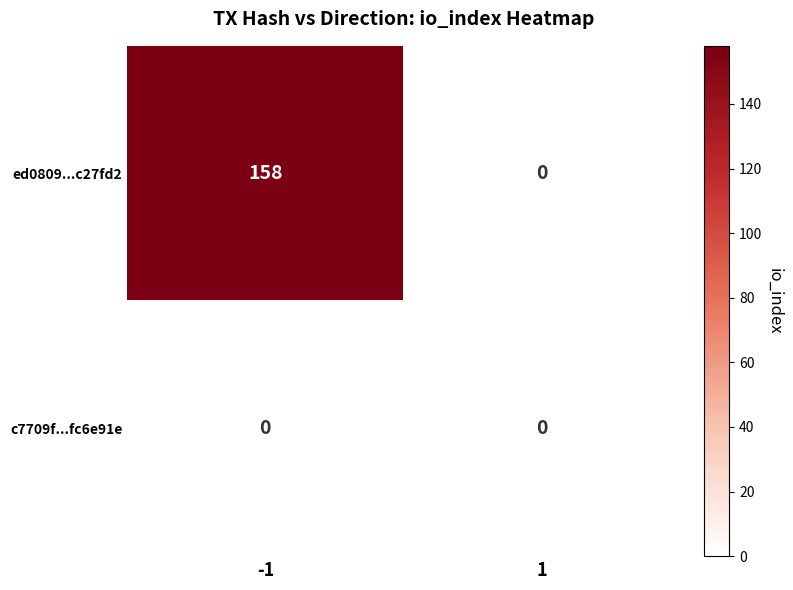

At how many categories does at least one series exceed 86?

1